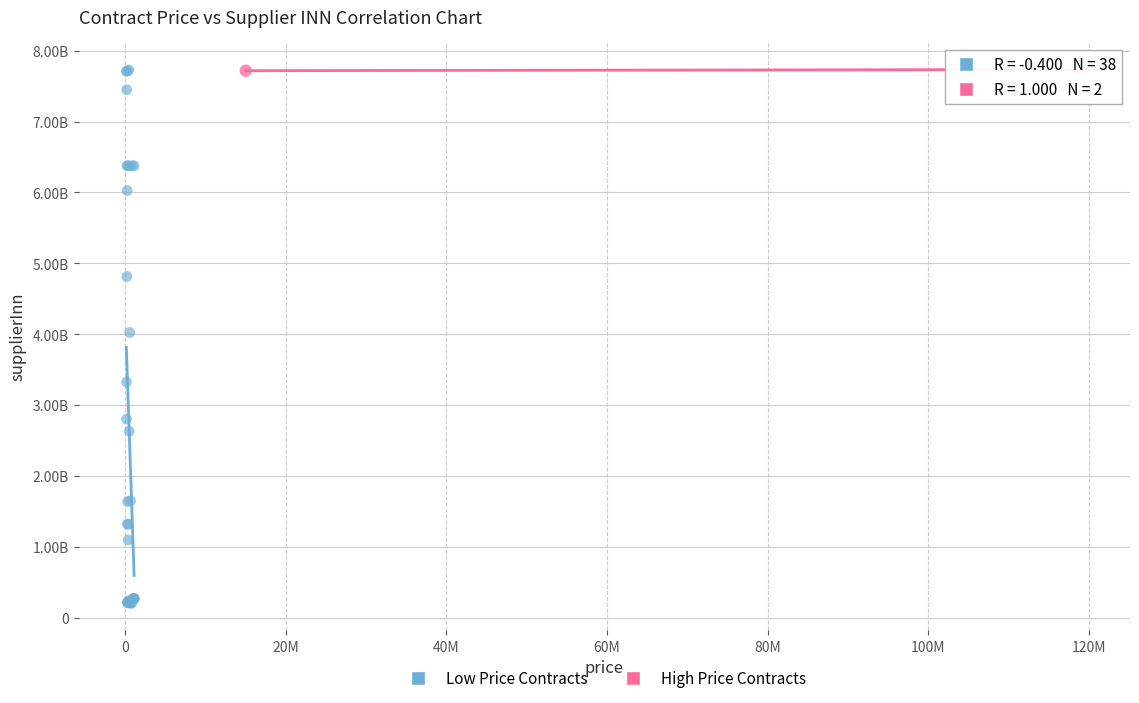

What are all the series names shown in the legend?

Low Price Contracts, High Price Contracts